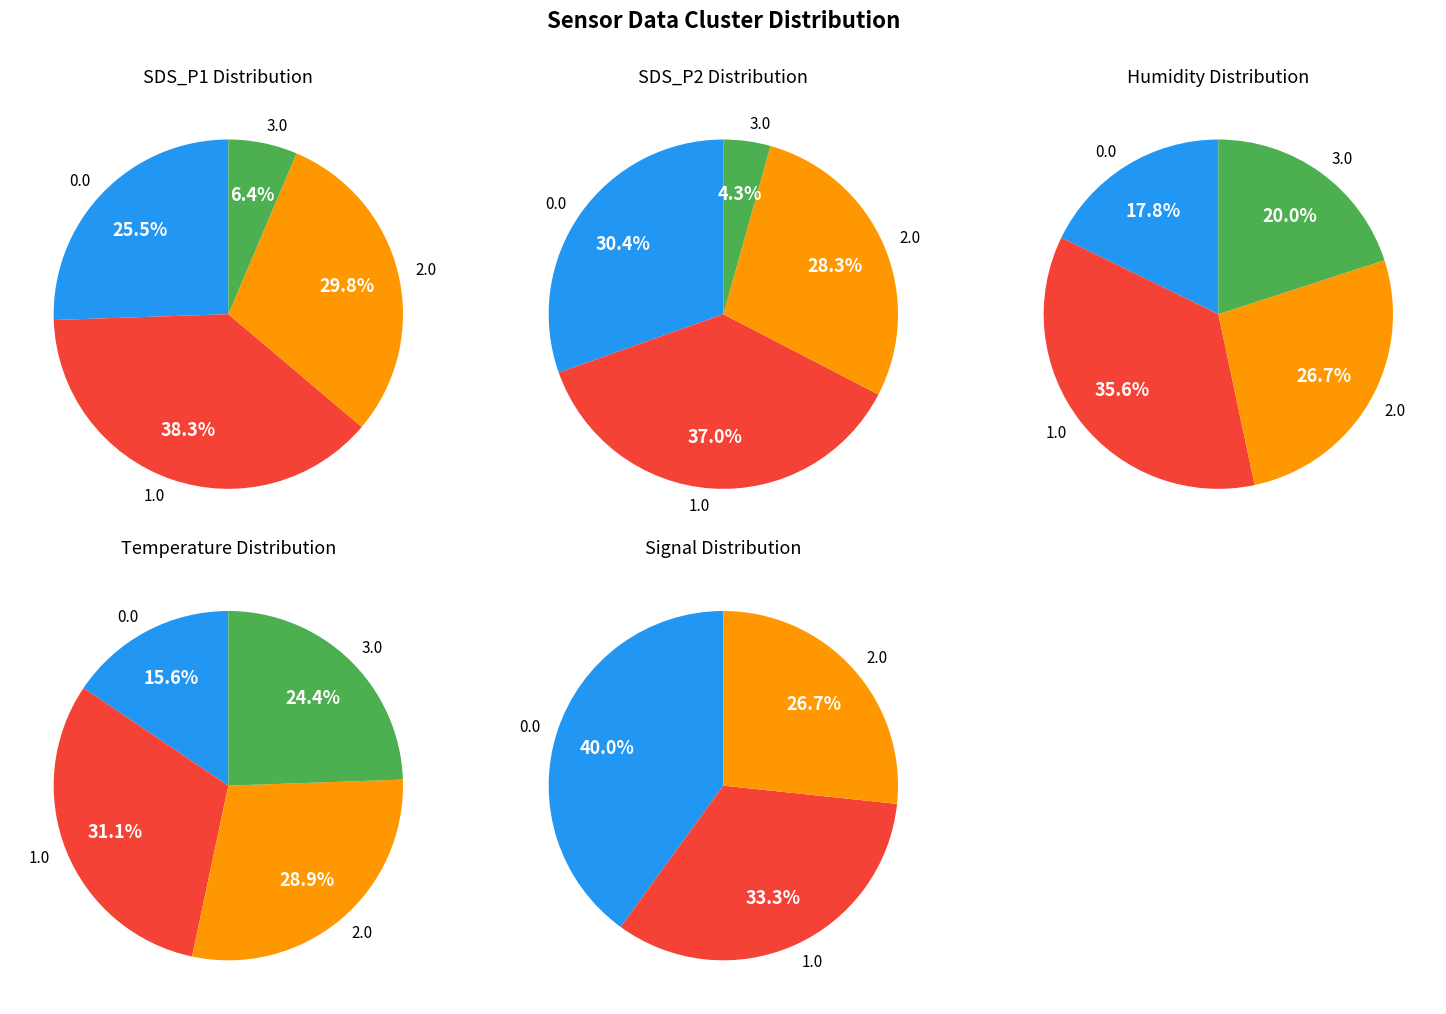

Is it true that 20479 is 1% of the pie?

False